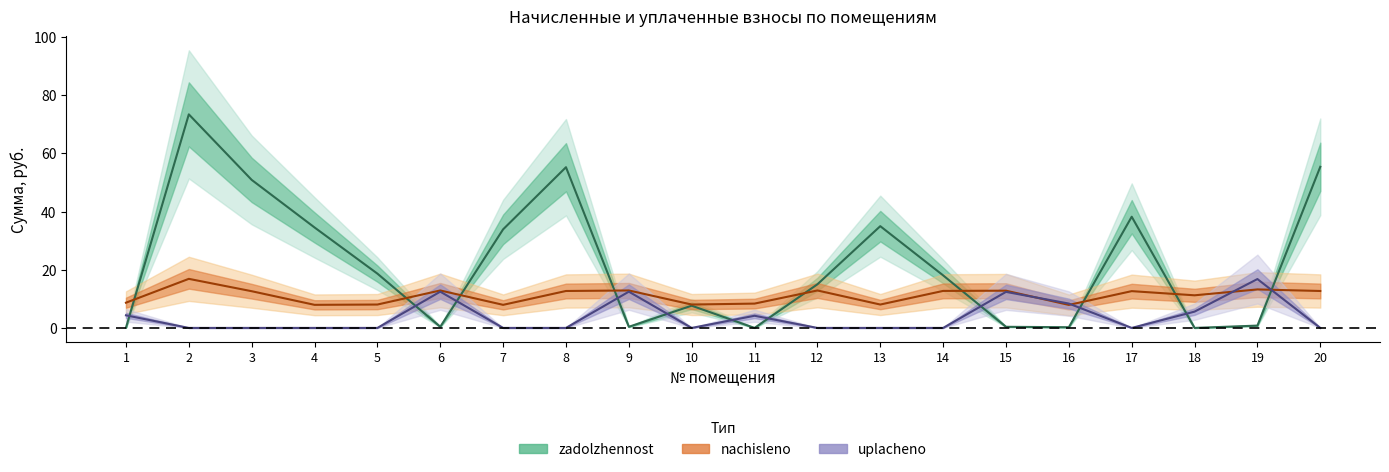

After their last crossing, which series has the higher values: zadolzhennost or uplacheno?

zadolzhennost